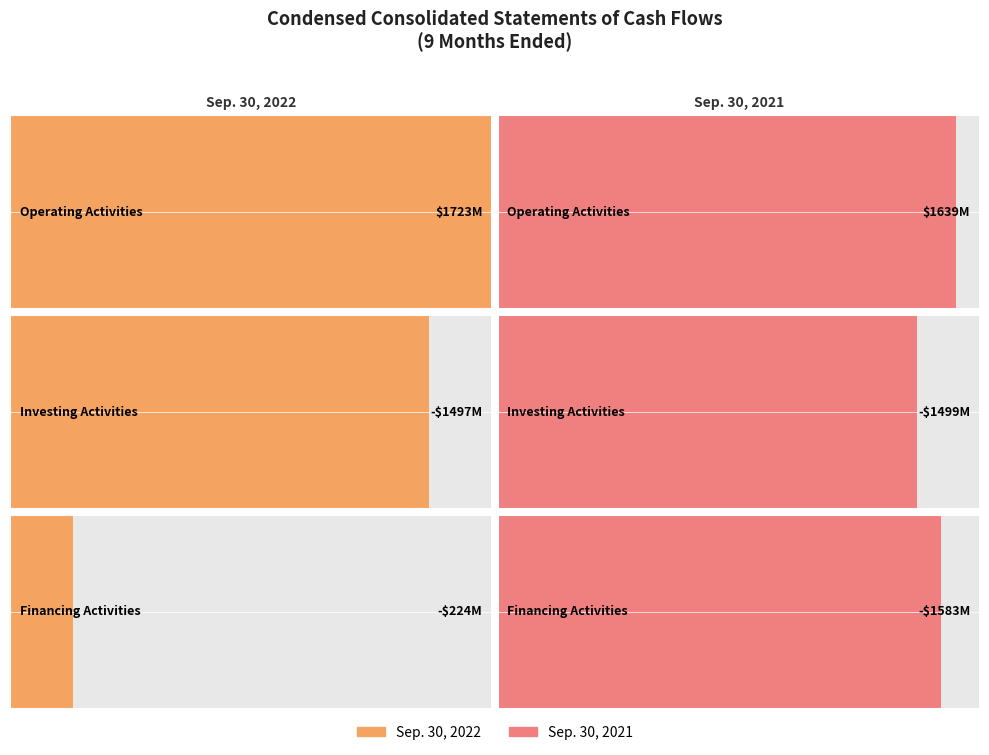

Read the Sep. 30, 2022 value at Operating Activities.

1723